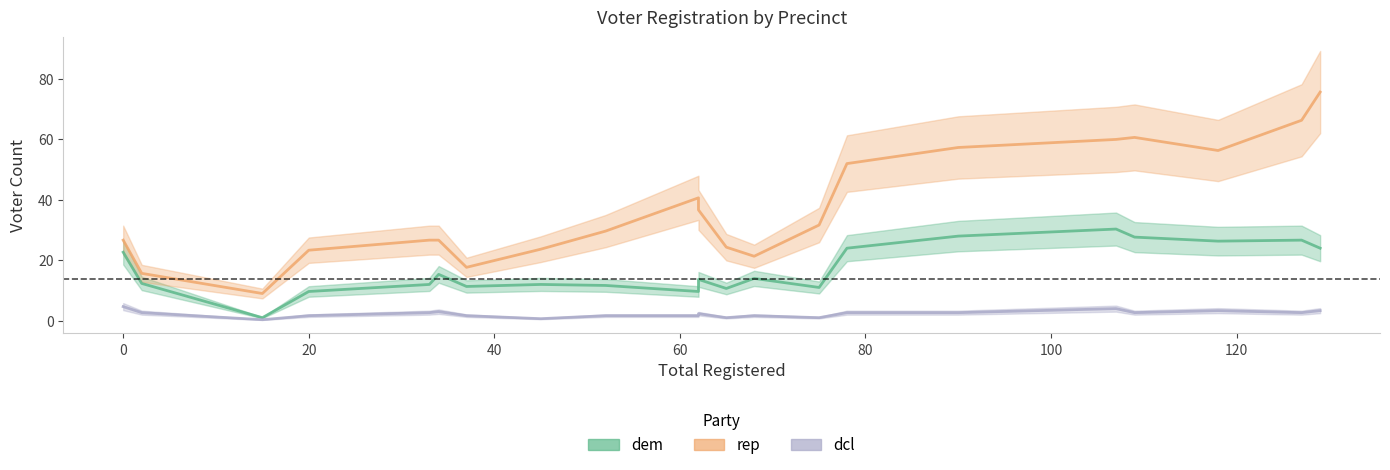

What are all the series names shown in the legend?

dem, rep, dcl